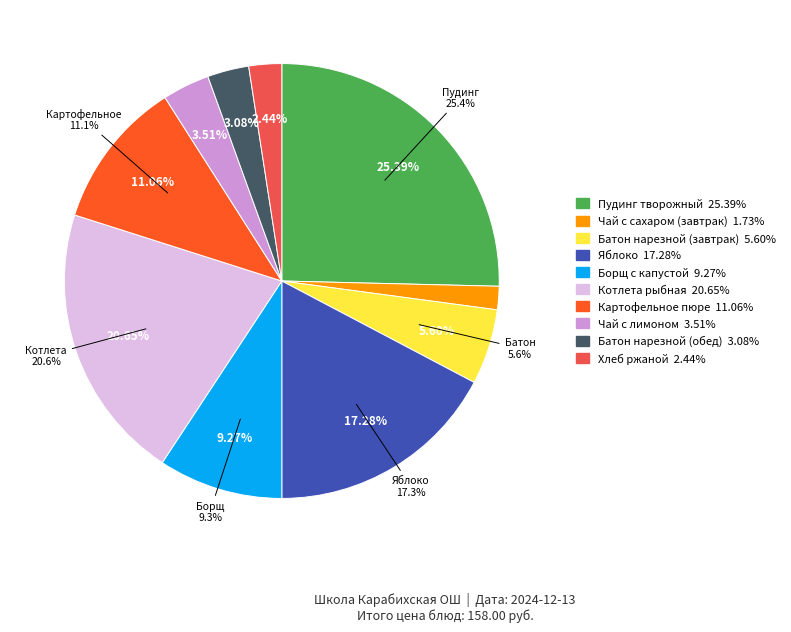

Count the number of slices in the pie.

10